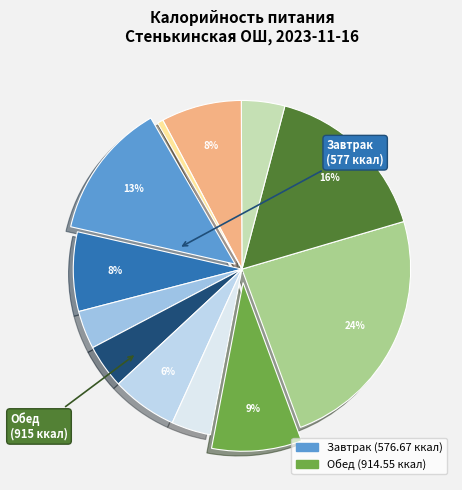

How many segments does this pie chart have?

12